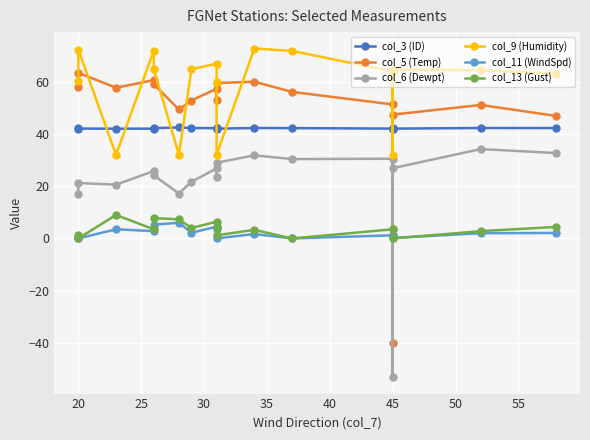

How many lines are shown in the chart?

6